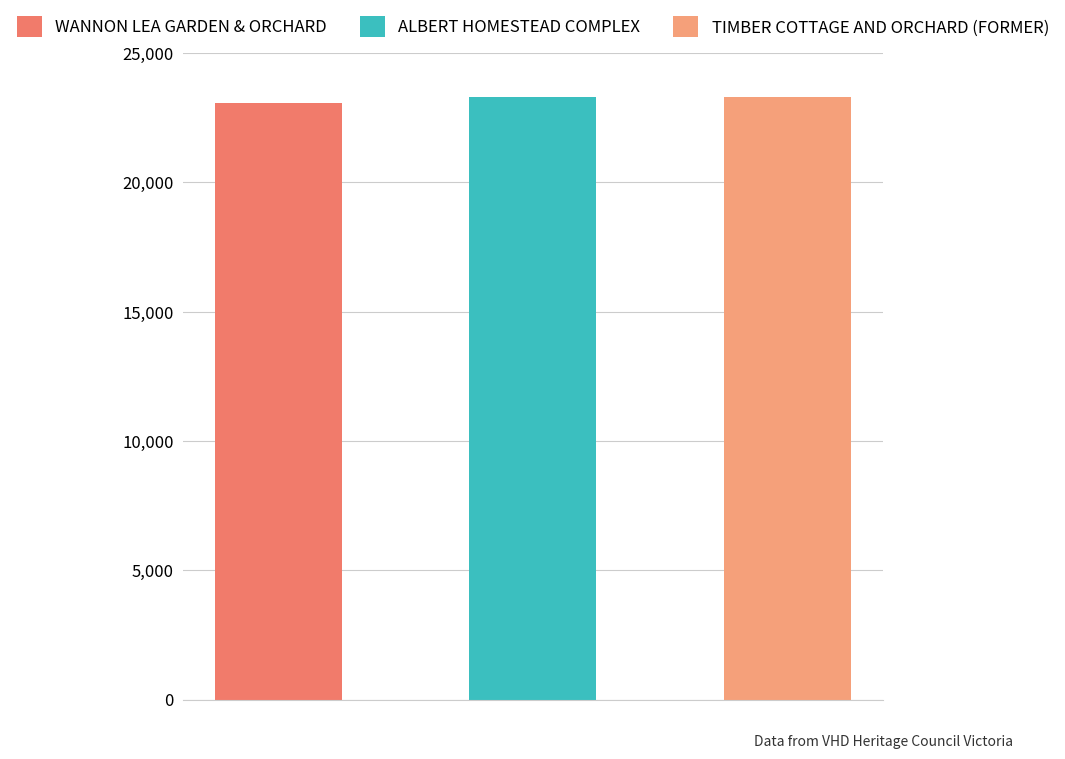

Where does the data first go above 23288?

TIMBER COTTAGE AND ORCHARD (FORMER)